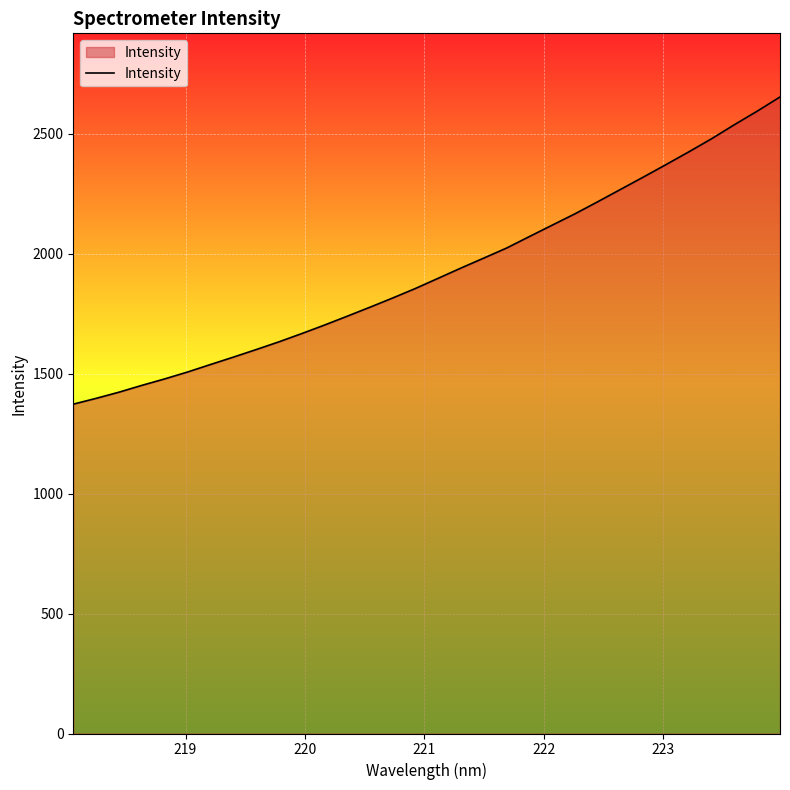

Does the chart display data point markers on the line(s)?

No